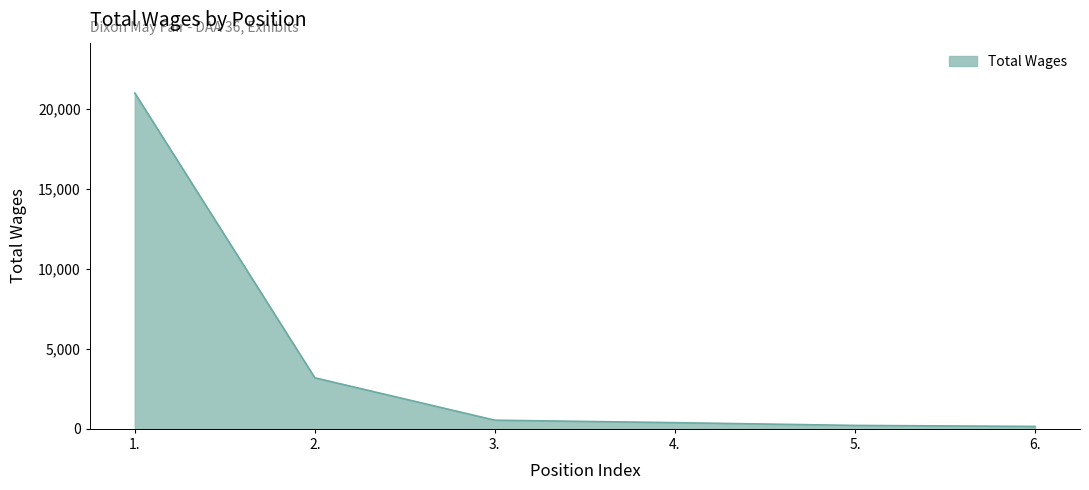

The value at 1. is 20976. True or false?

True